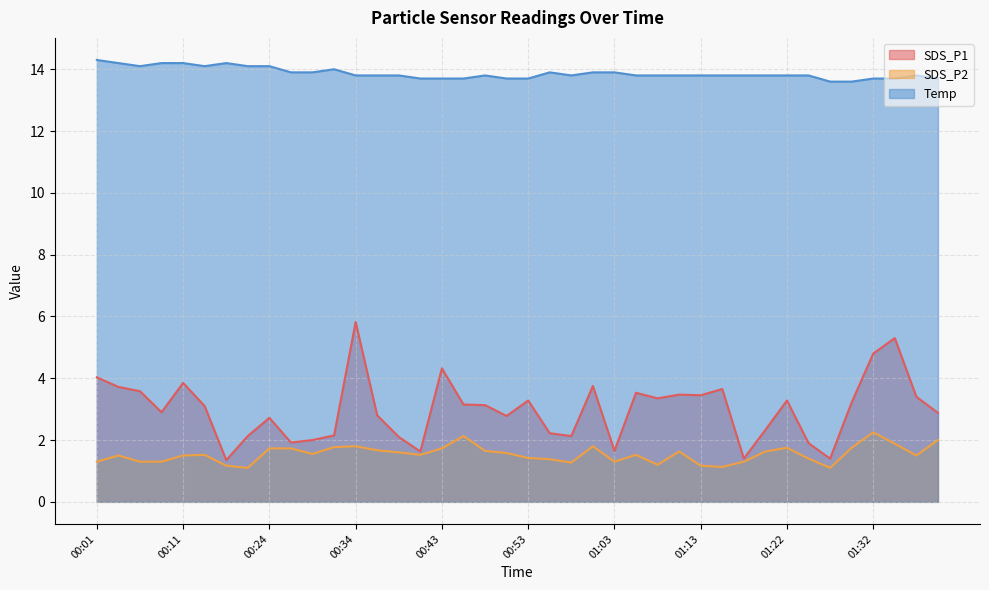

True or false: SDS_P2 and SDS_P1 intersect in this chart.

False